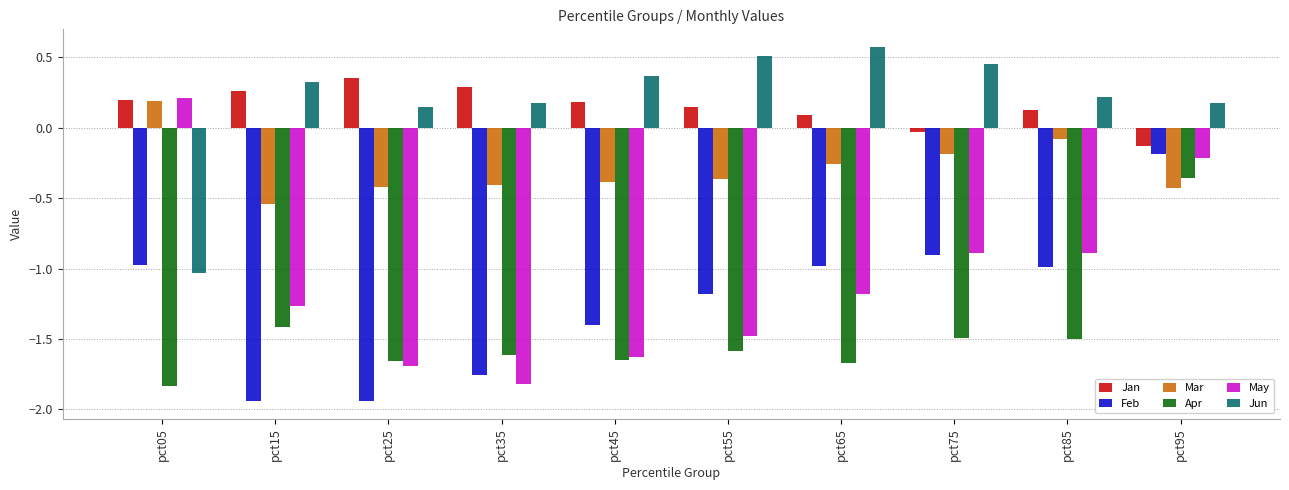

What is the total value across all series at pct25?

-5.2